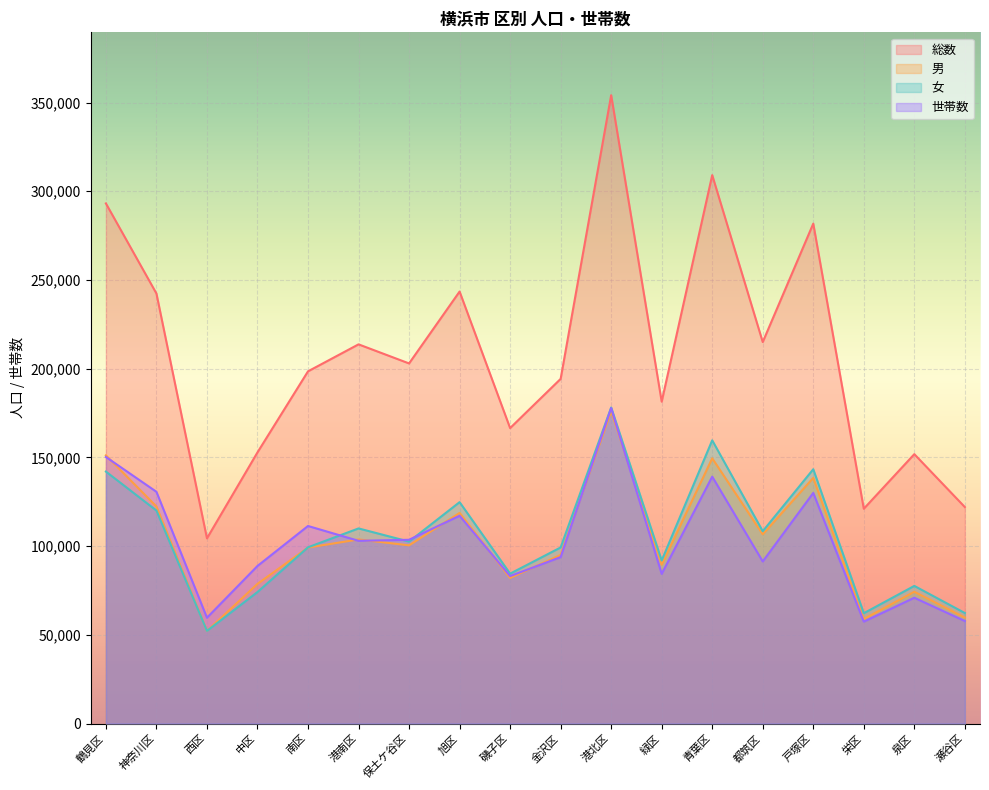

True or false: 女 and 総数 cross at least once.

False